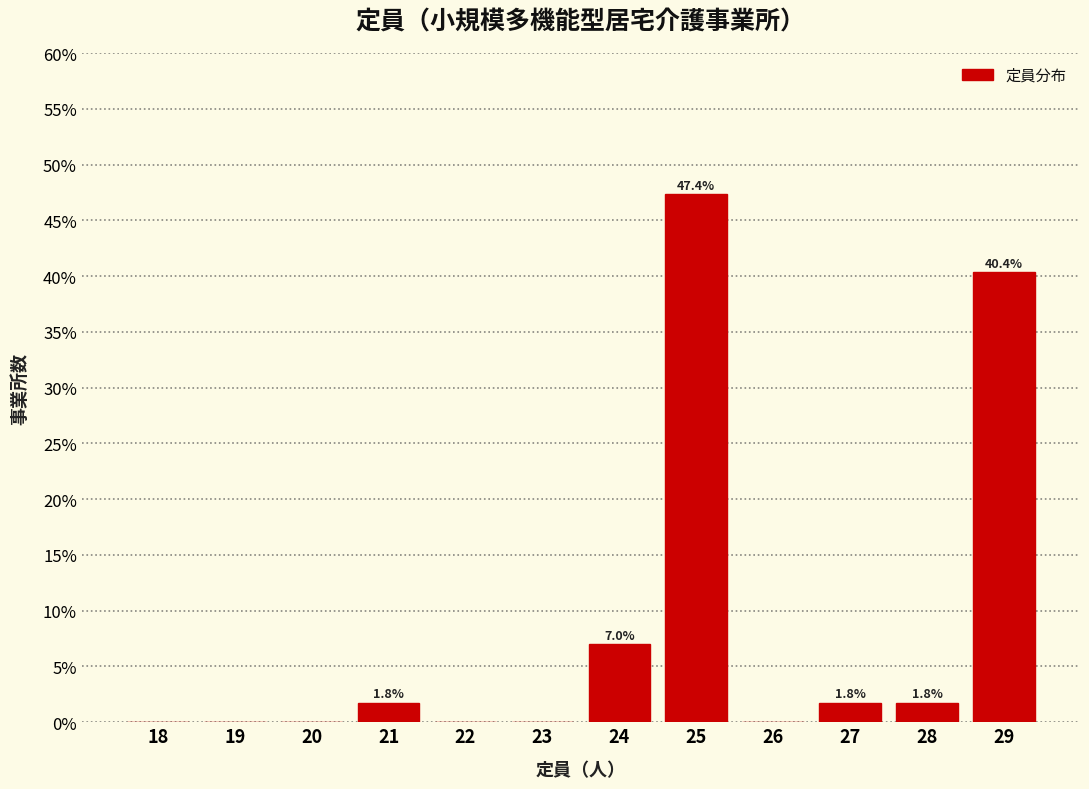

Reading left to right, extract all data points from this chart.

18=0.0	19=0.0	20=0.0	21=1.8	22=0.0	23=0.0	24=7.0	25=47.4	26=0.0	27=1.8	28=1.8	29=40.4